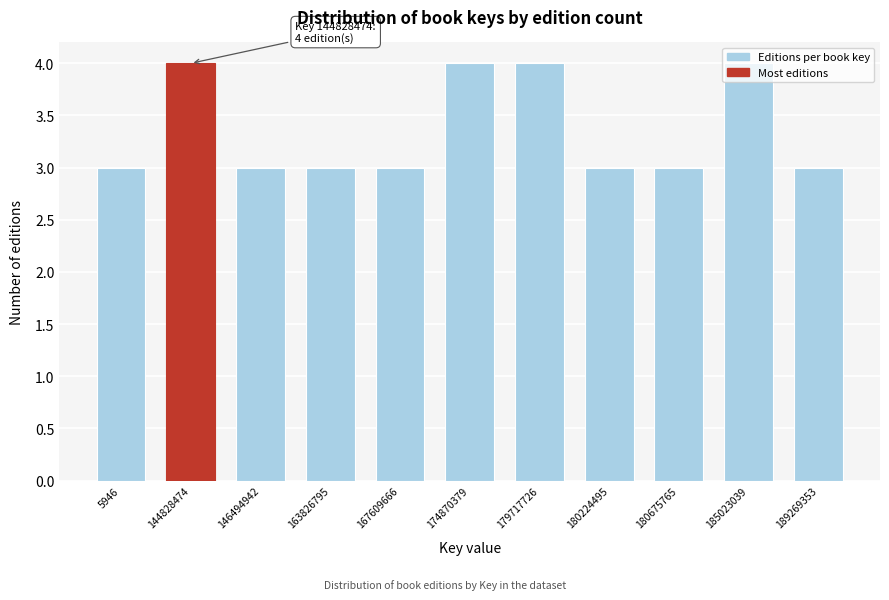

What is the greatest value displayed?

4